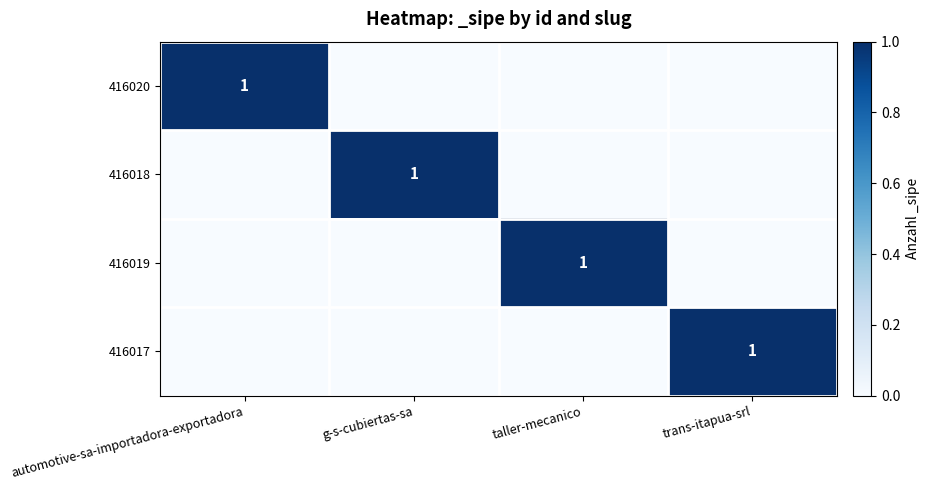

Between automotive-sa-importadora-exportadora and taller-mecanico, which series saw the biggest shift?

416020